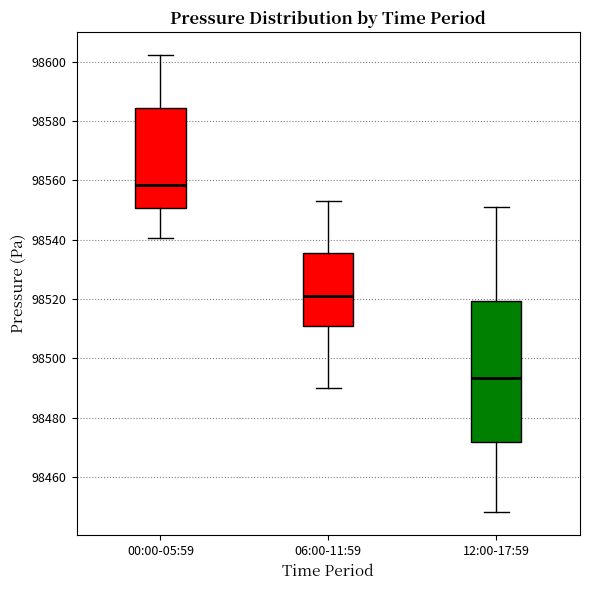

Where does the median line of the box for 12:00-17:59 sit on the y-axis? The values are not printed on the chart, so give them approximately, as read against the axis.

98494